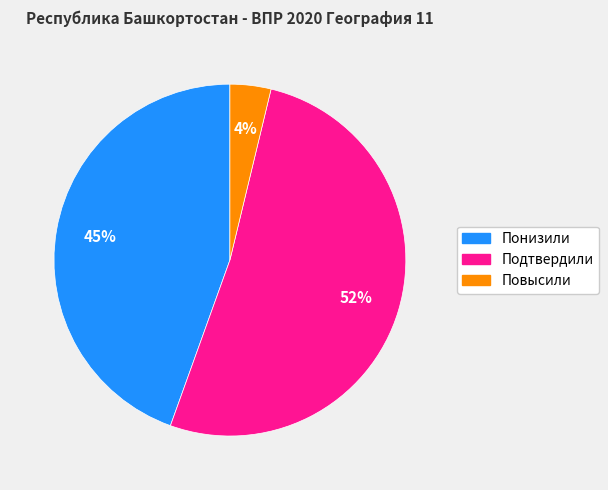

Which category has the biggest portion of the pie?

Подтвердили